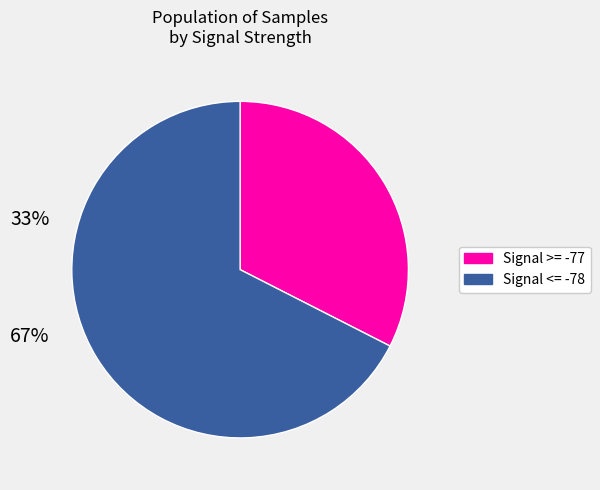

Does any single category account for the majority?

Yes